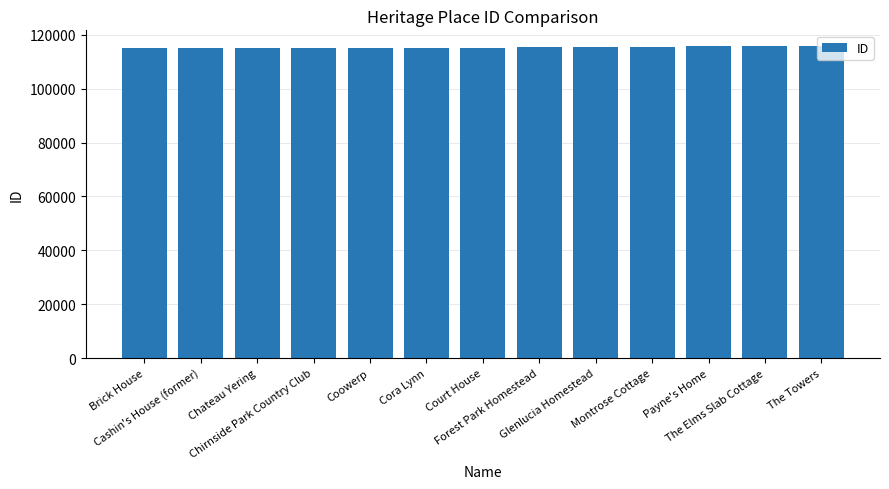

What is the change in value from Cashin's House (former) to Court House?

+54